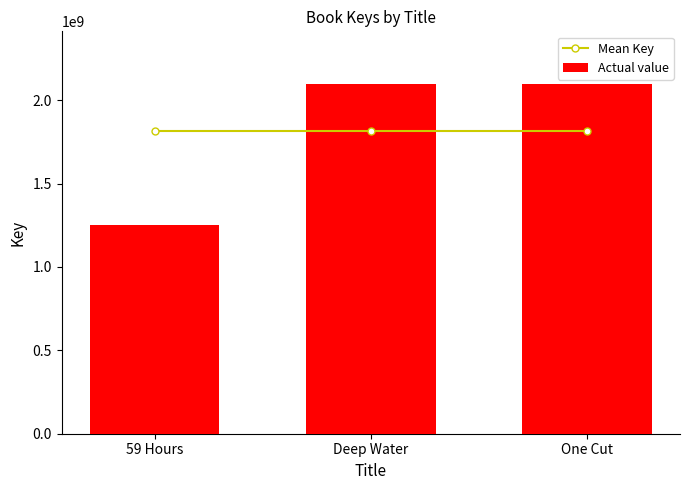

Is the value of Actual value at One Cut greater than the value of Mean Key at Deep Water?

Yes